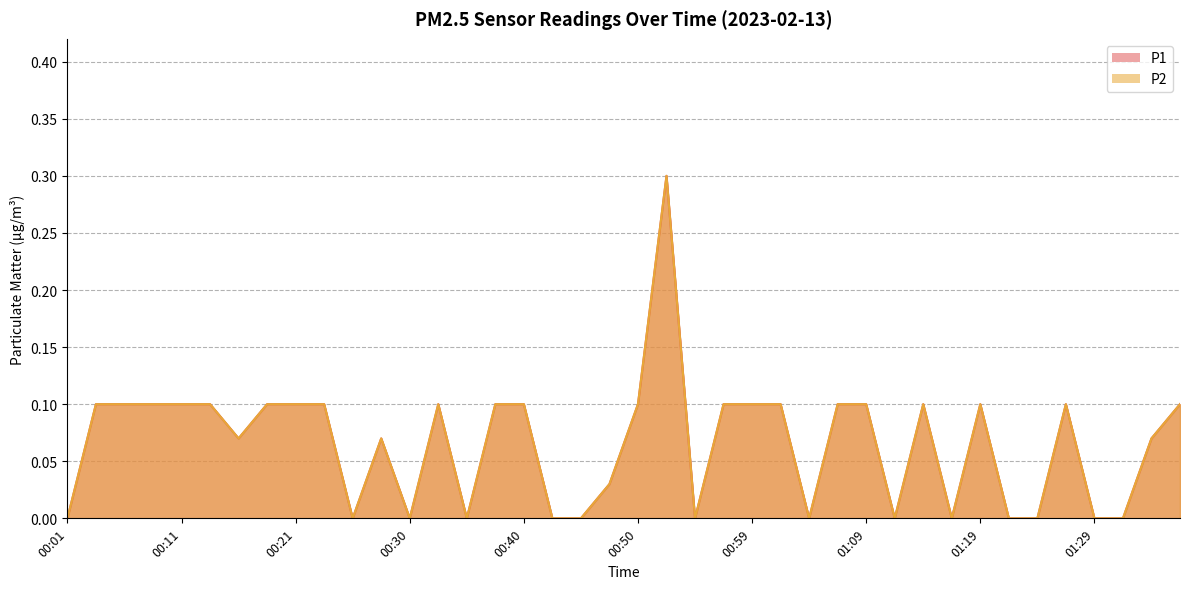

The P1 series shows 0.1 at 00:57. True or false?

False